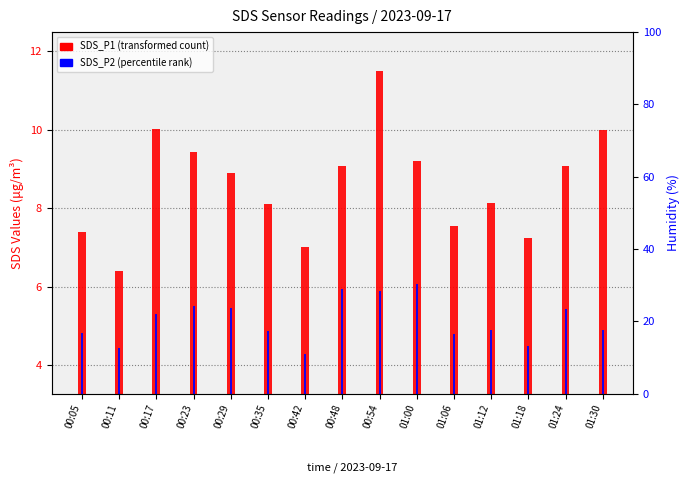

True or false: SDS_P2 has a value of 2.0 at 00:35.

False